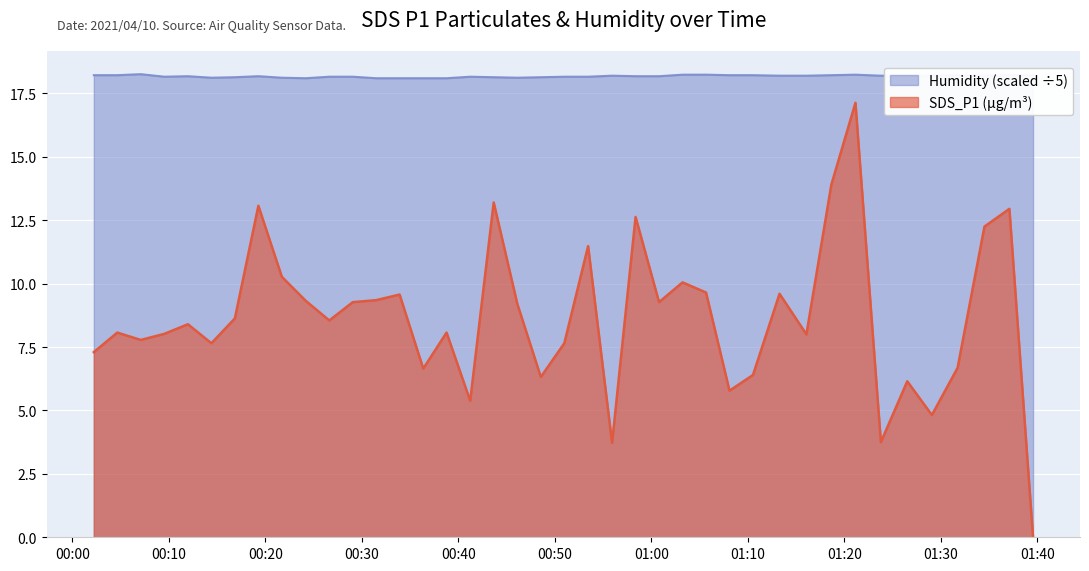

True or false: SDS_P1 and Humidity intersect in this chart.

False